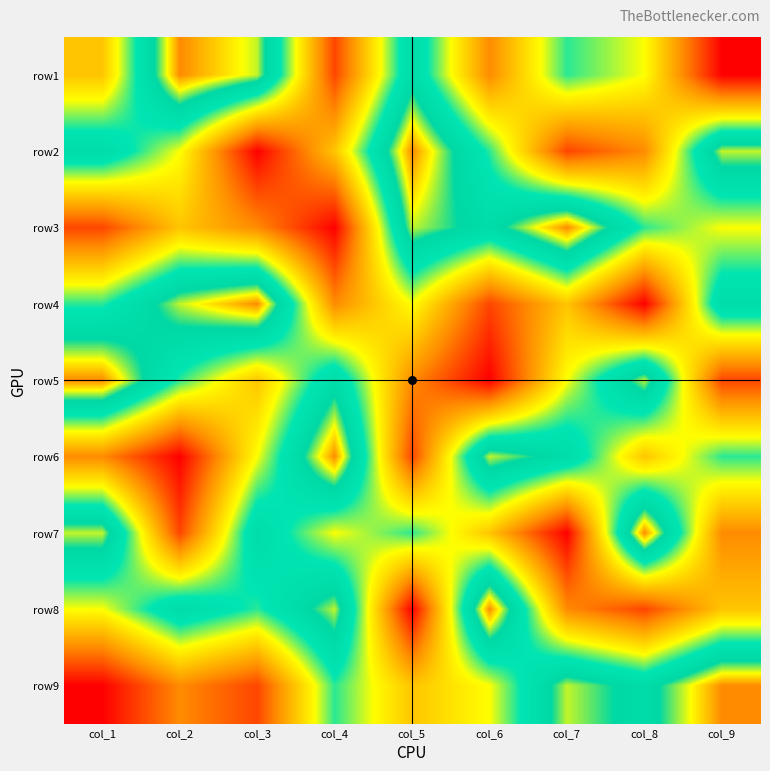

Reading left to right, list all the values displayed in this chart.

row1: col_1=4	col_2=9	col_3=8	col_4=2	col_5=7	col_6=3	col_7=6	col_8=5	col_9=1
row2: col_1=7	col_2=5	col_3=1	col_4=4	col_5=9	col_6=6	col_7=2	col_8=3	col_9=8
row3: col_1=2	col_2=4	col_3=3	col_4=1	col_5=8	col_6=7	col_7=9	col_8=6	col_9=5
row4: col_1=6	col_2=8	col_3=9	col_4=3	col_5=5	col_6=2	col_7=4	col_8=1	col_9=7
row5: col_1=9	col_2=6	col_3=4	col_4=7	col_5=3	col_6=1	col_7=5	col_8=8	col_9=2
row6: col_1=3	col_2=1	col_3=5	col_4=9	col_5=2	col_6=8	col_7=7	col_8=4	col_9=6
row7: col_1=8	col_2=2	col_3=7	col_4=5	col_5=6	col_6=4	col_7=1	col_8=9	col_9=3
row8: col_1=5	col_2=7	col_3=6	col_4=8	col_5=1	col_6=9	col_7=3	col_8=2	col_9=4
row9: col_1=1	col_2=3	col_3=2	col_4=6	col_5=4	col_6=5	col_7=8	col_8=7	col_9=9